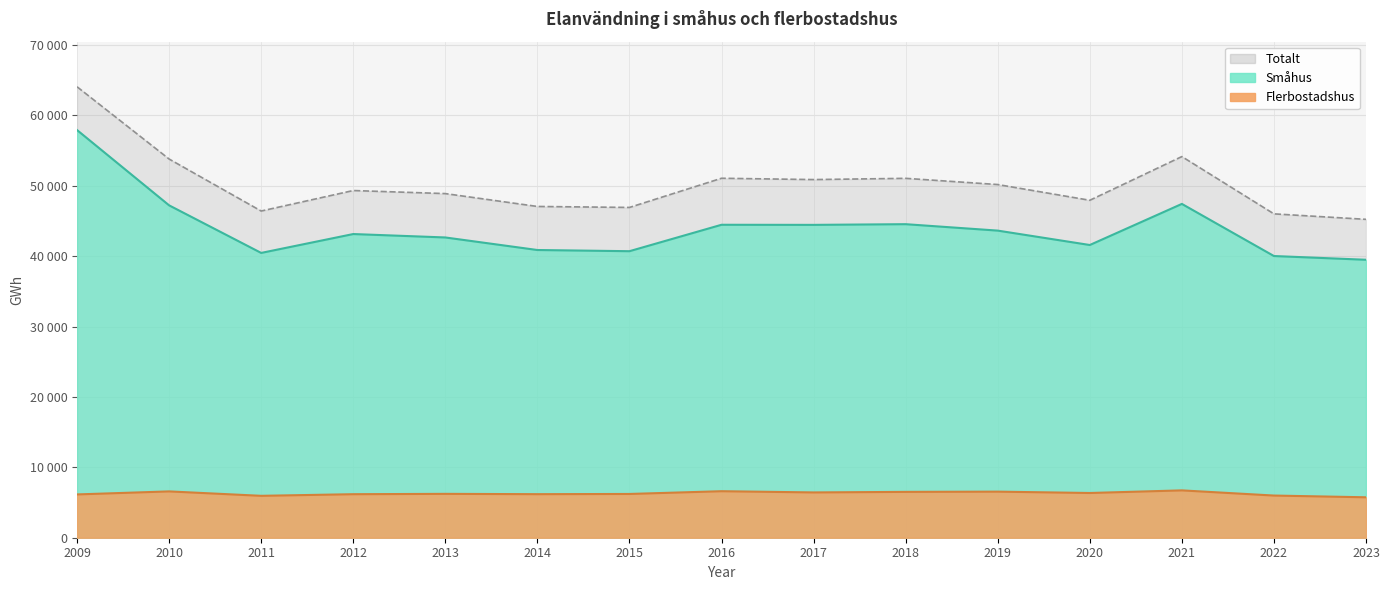

How many series are shown in this chart?

3